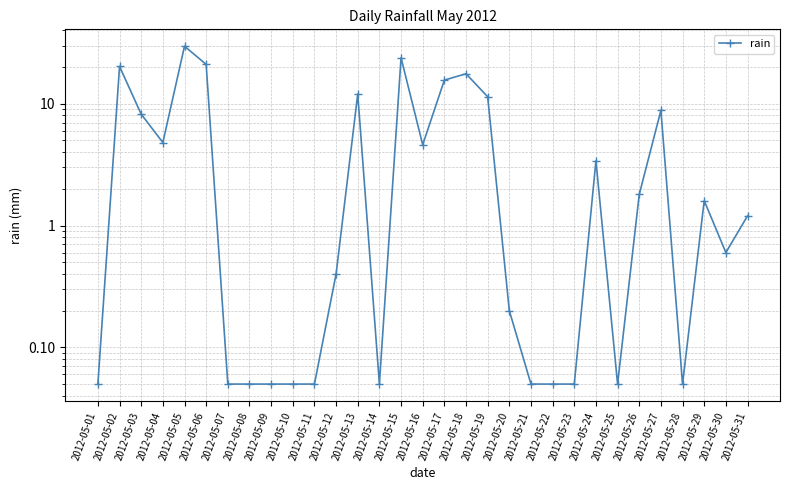

What is the value of the 14th point from the left?

0.1